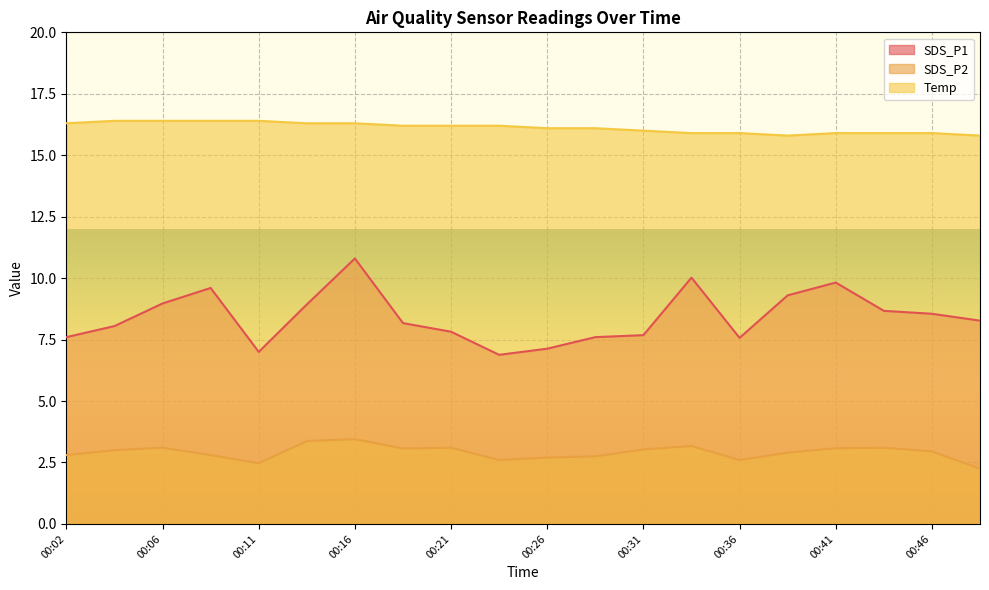

Is the value of SDS_P2 at 00:24 greater than the value of SDS_P1 at 00:33?

No